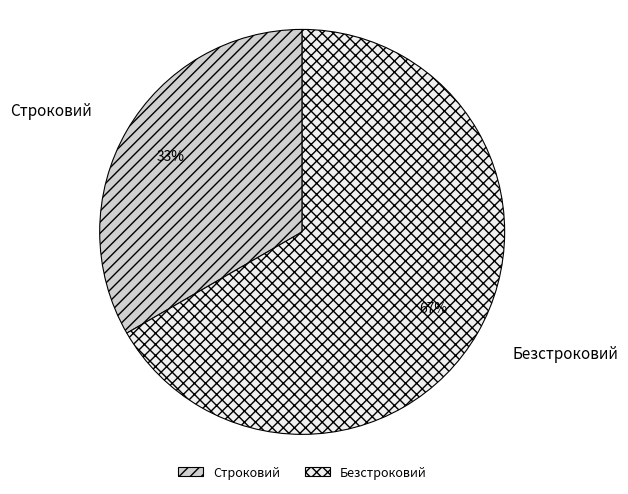

Which category has the biggest portion of the pie?

Безстроковий